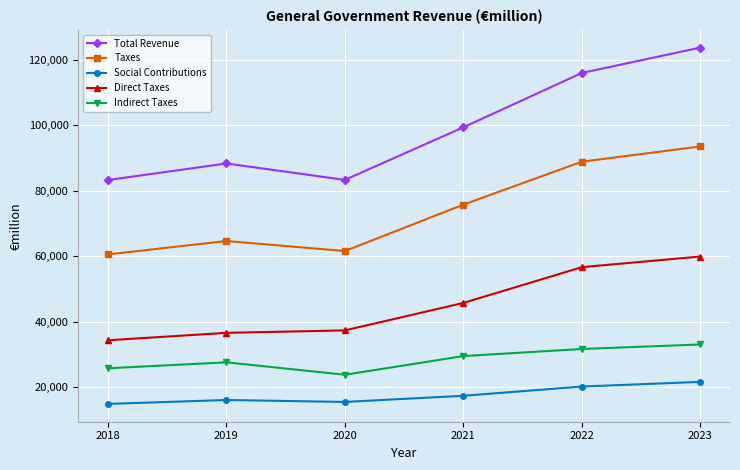

What is the smallest value displayed?

14831